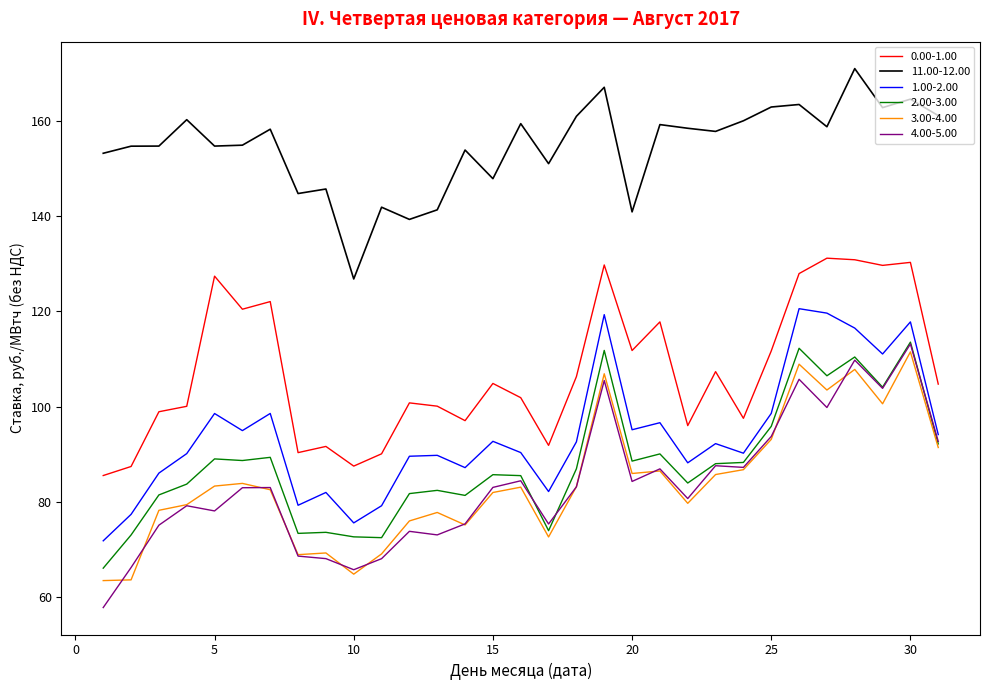

Which series has the largest range (max minus min)?

4.00-5.00